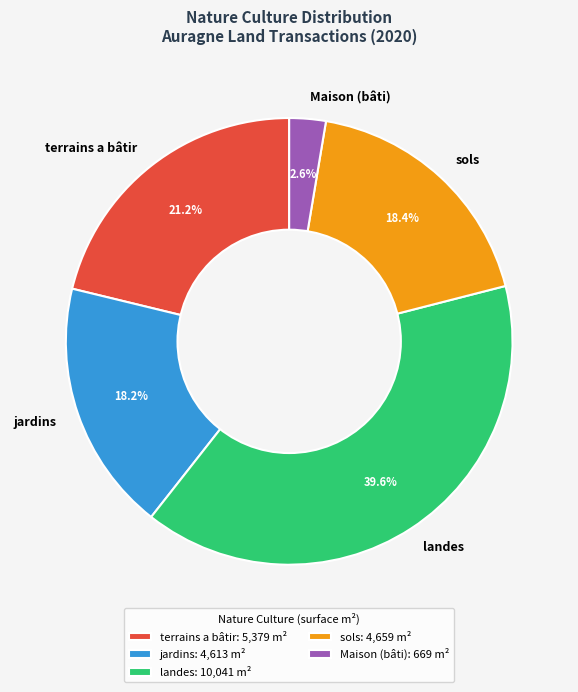

The Maison slice represents 13% of the pie. True or false?

False